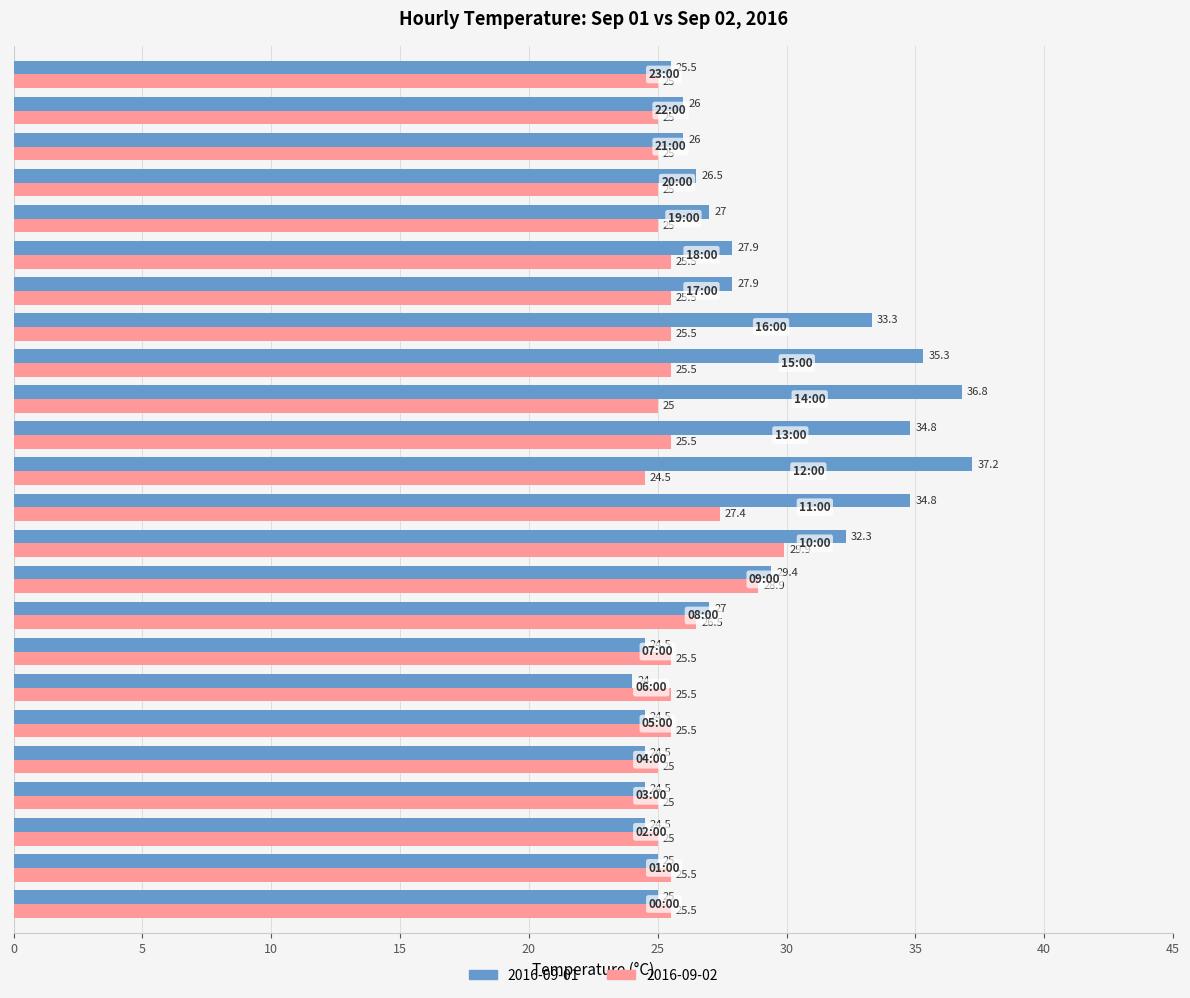

What is the maximum value shown in the chart?

37.2